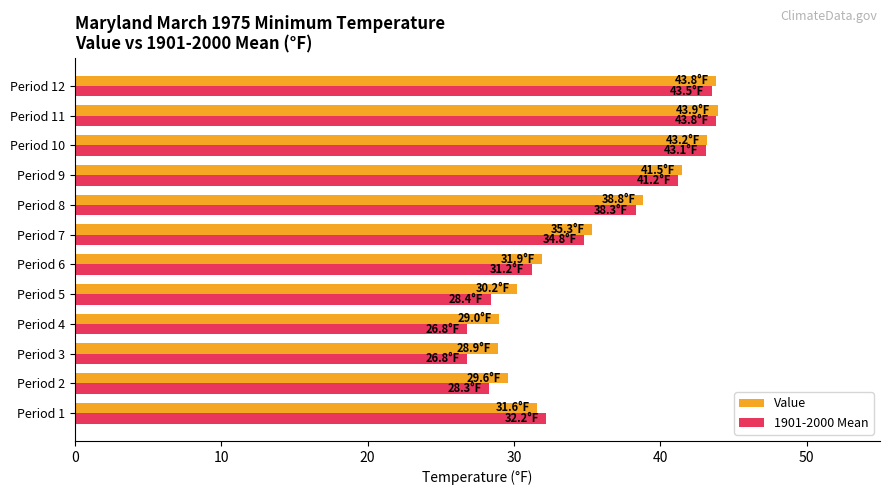

What is the spread (max minus min) of values at Period 9?

0.3